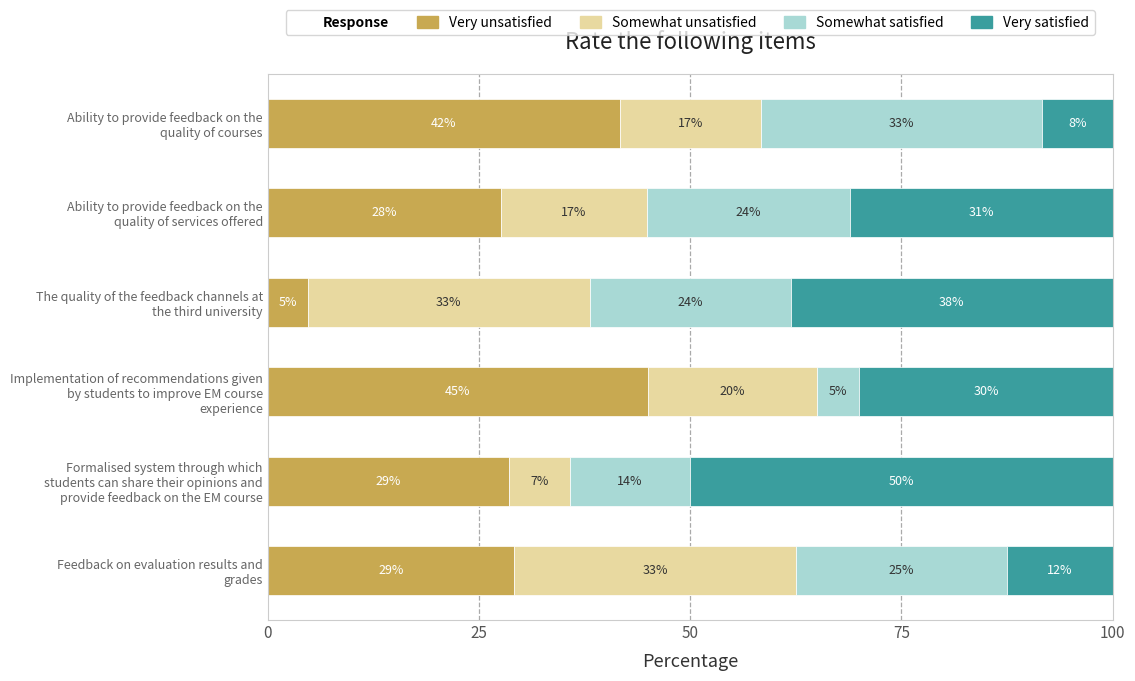

What position from the left is Ability to provide feedback on the quality of services offered?

5